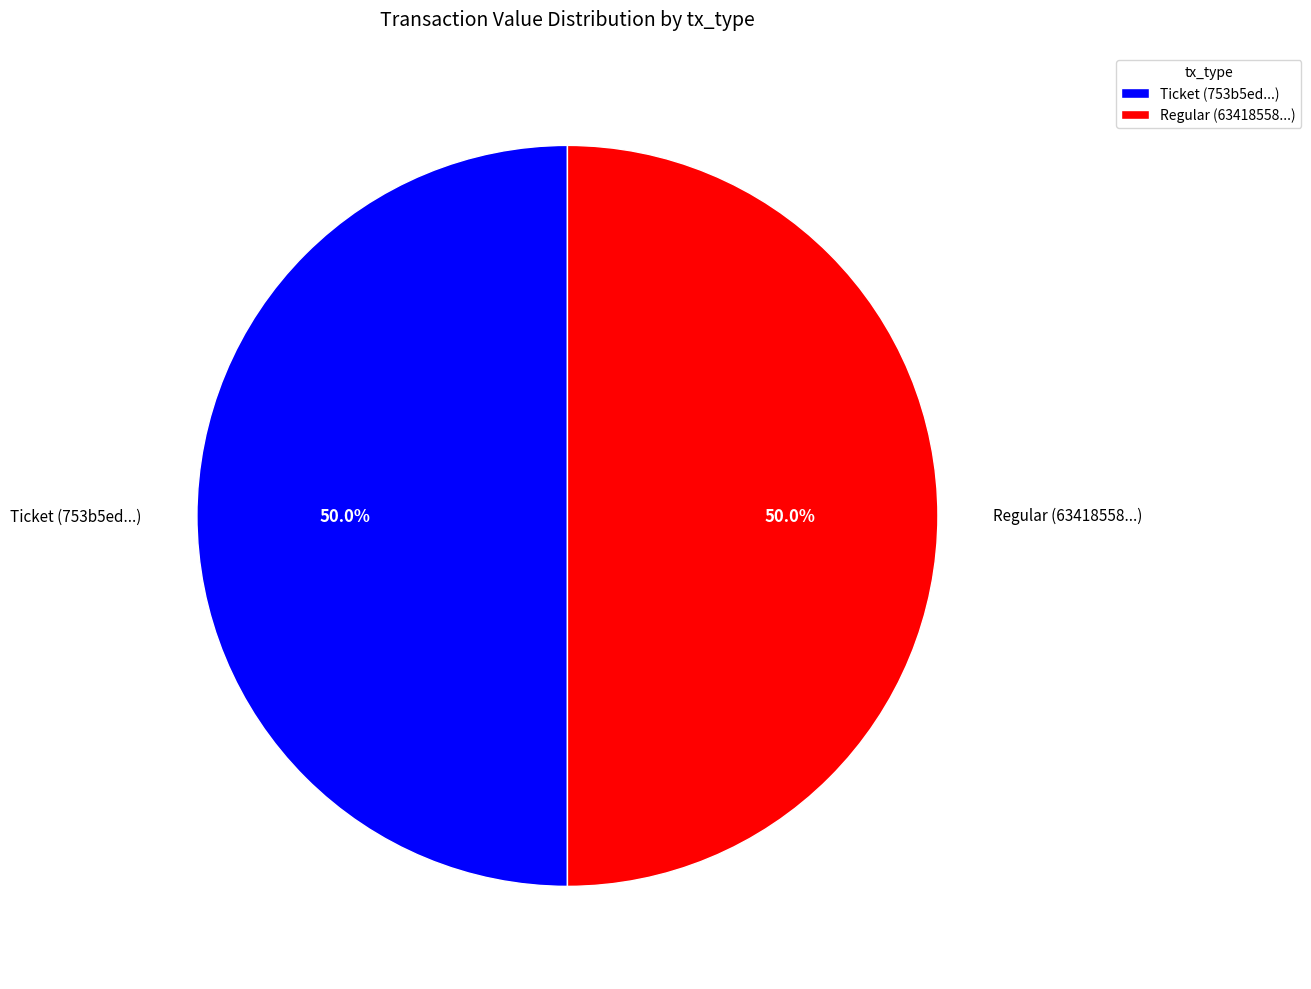

What percentage do Regular (63418558...) and Ticket (753b5ed...) together represent?

100.0%